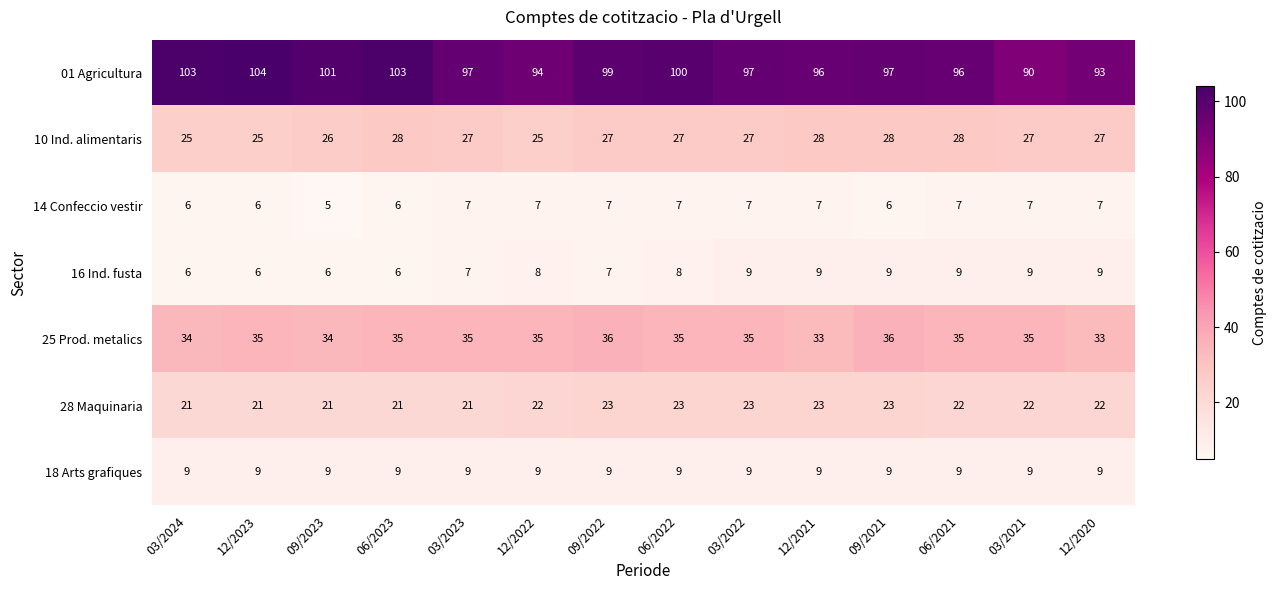

Rank the series at 12/2022 from lowest to highest value.

14 Confeccio vestir, 16 Ind. fusta, 18 Arts grafiques, 28 Maquinaria, 10 Ind. alimentaris, 25 Prod. metalics, 01 Agricultura